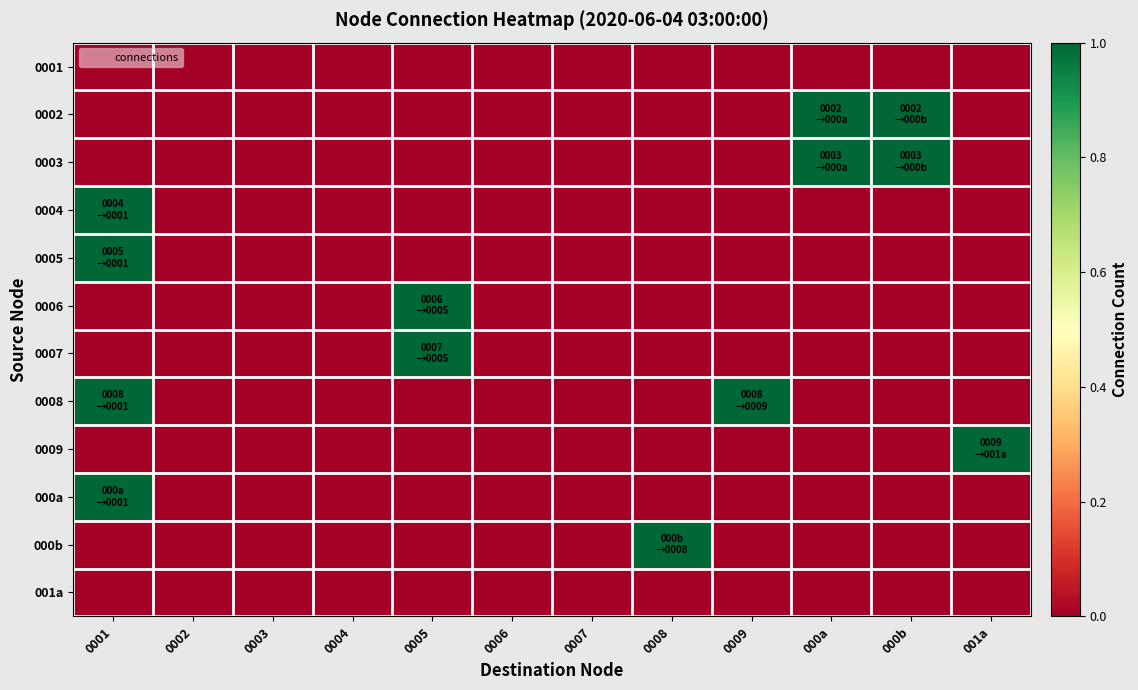

Which has a higher value, 0001 or 000a?

0001